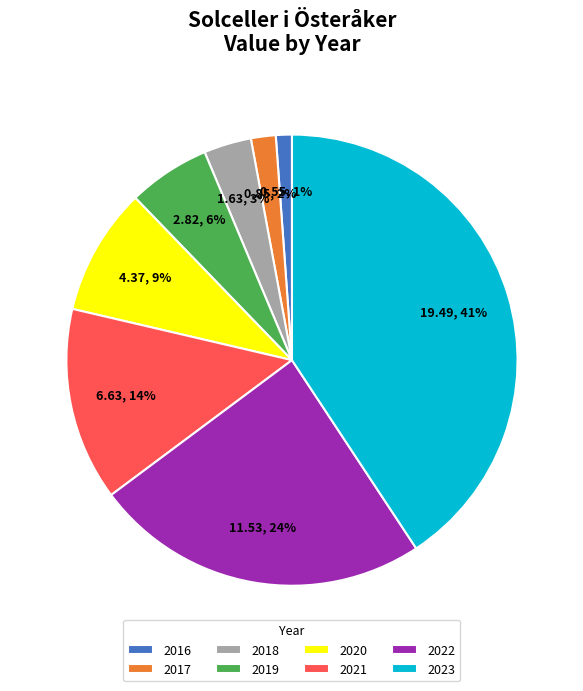

To the nearest percent, what is the difference between the 2017 and 2022 slice percentages?

22%